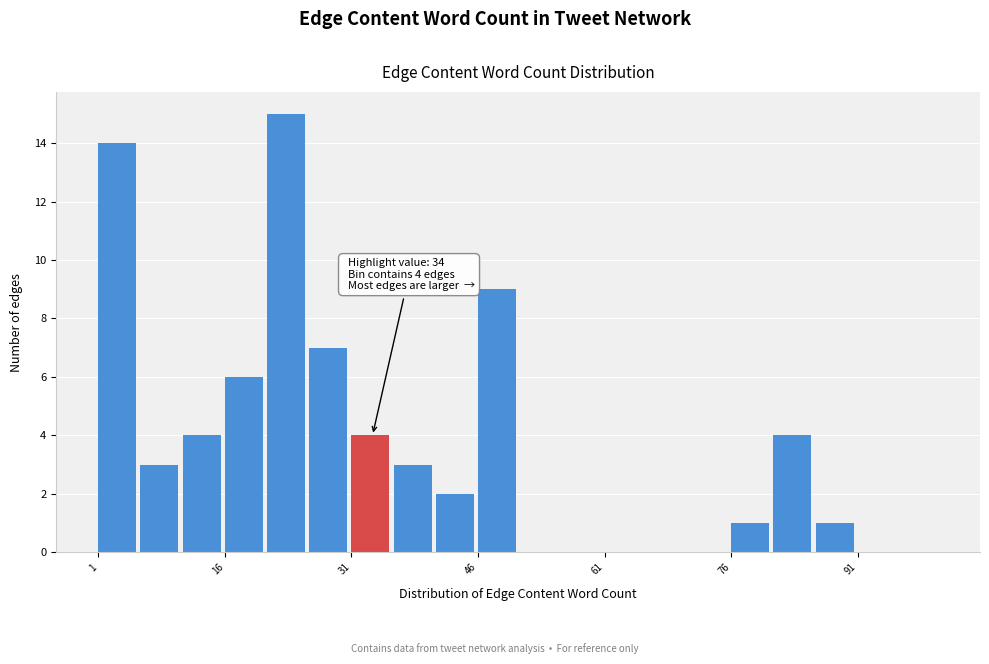

Read against the x-axis, roughly where is the centre of the tallest bar?

24